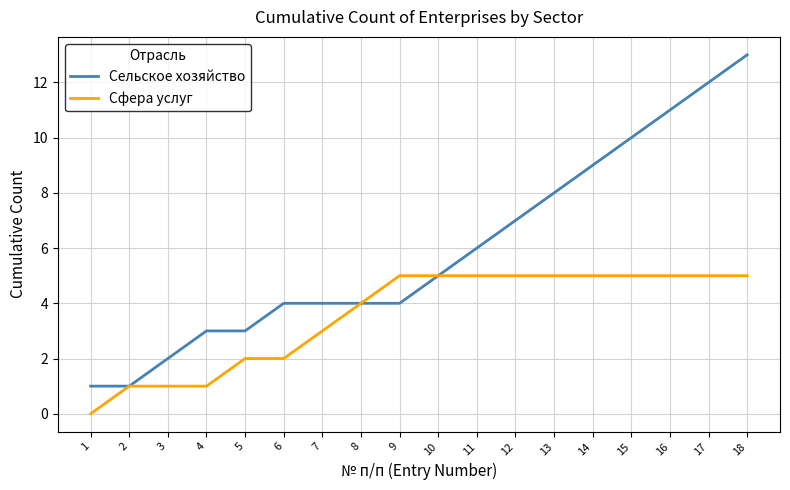

The Сельское хозяйство series shows 1 at 4. True or false?

False